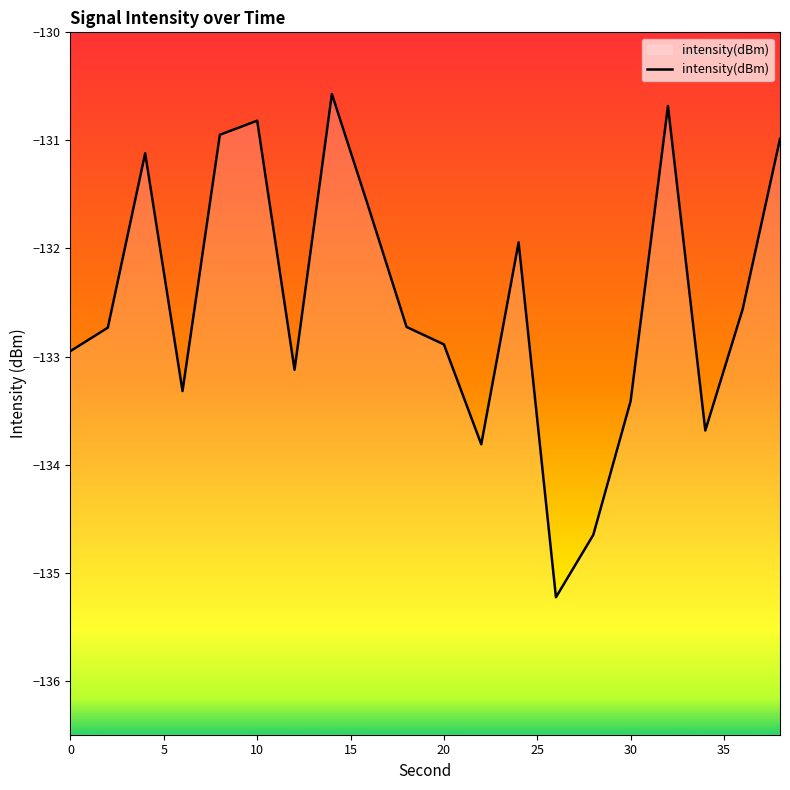

Where is the first local maximum?

4